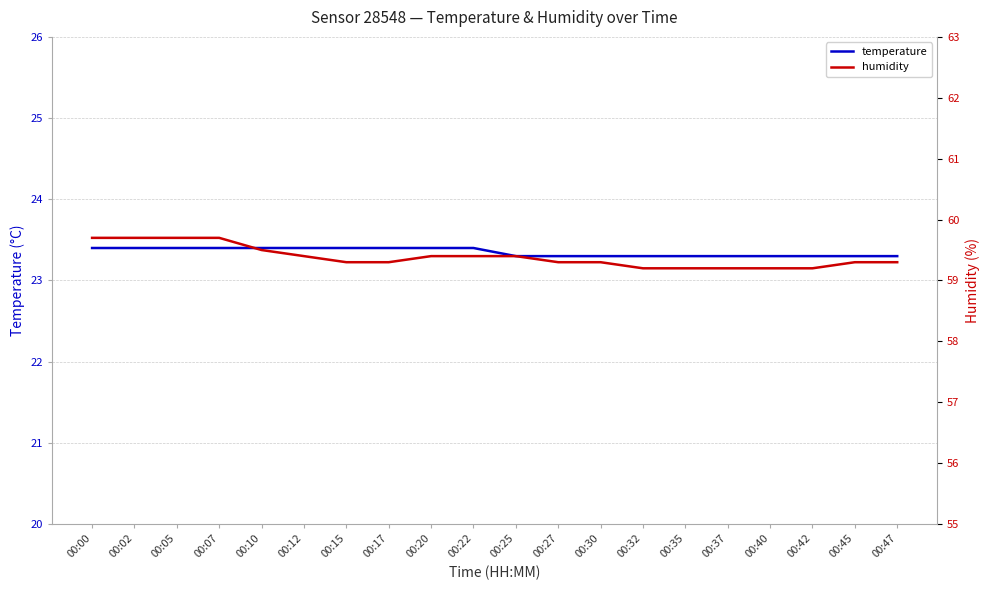

Is the value of temperature at 00:40 greater than the value of humidity at 00:30?

No